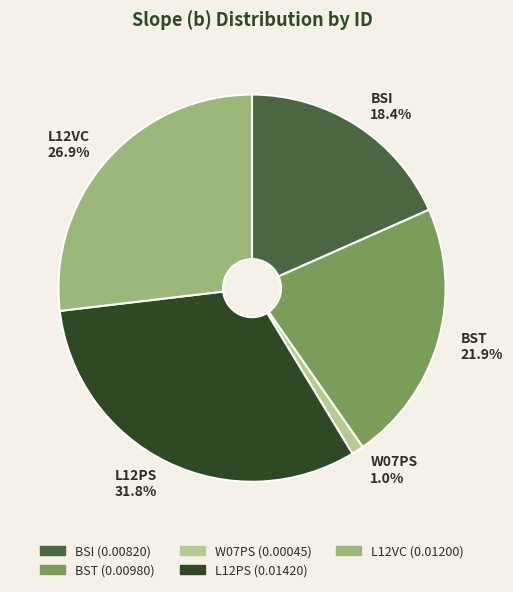

Is it true that L12VC is 16% of the pie?

False